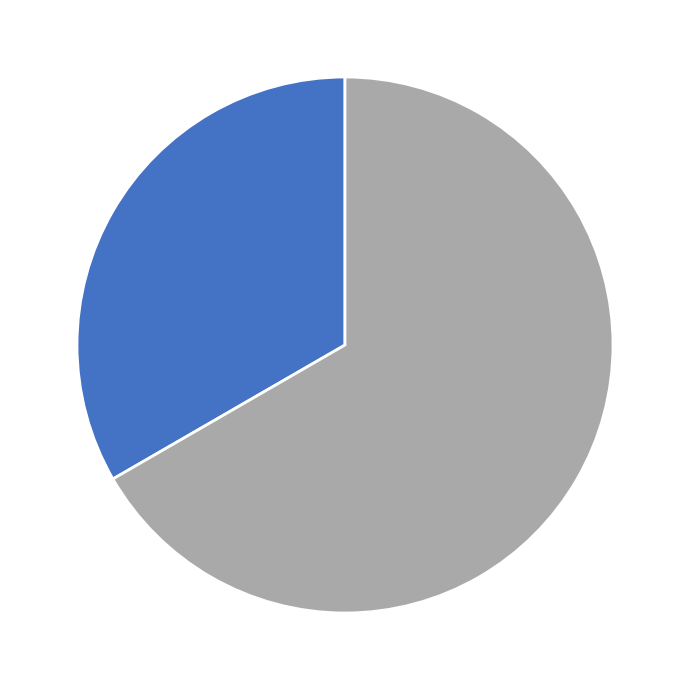

Is there a majority slice in this chart?

Yes